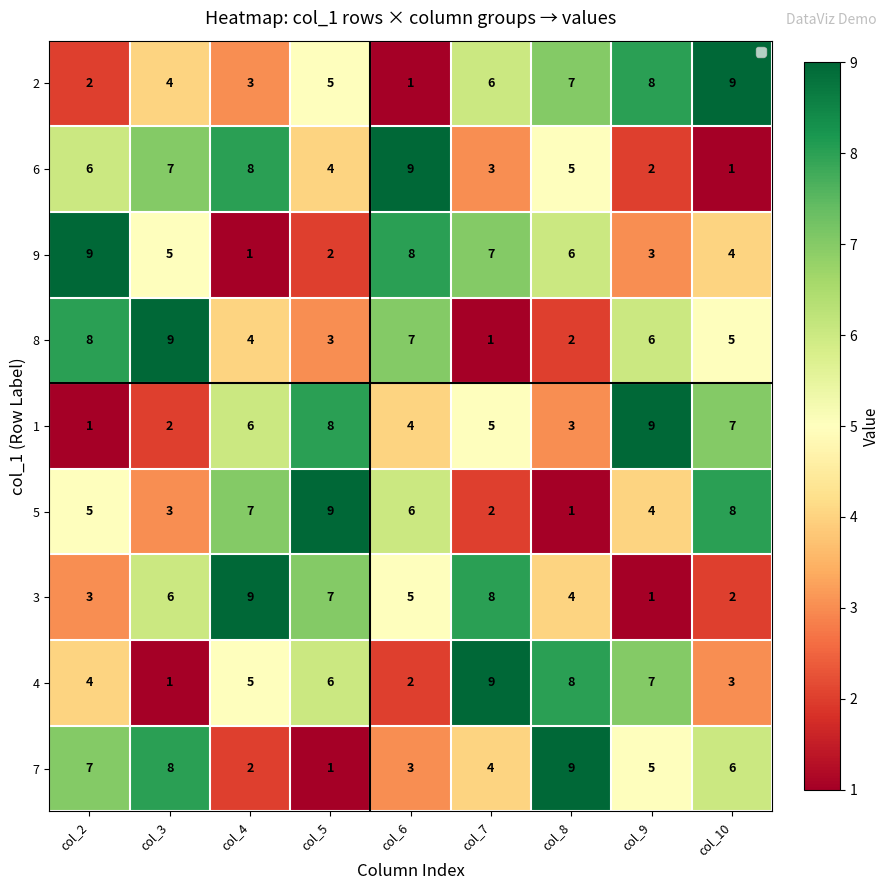

What is the maximum value shown in the chart?

9